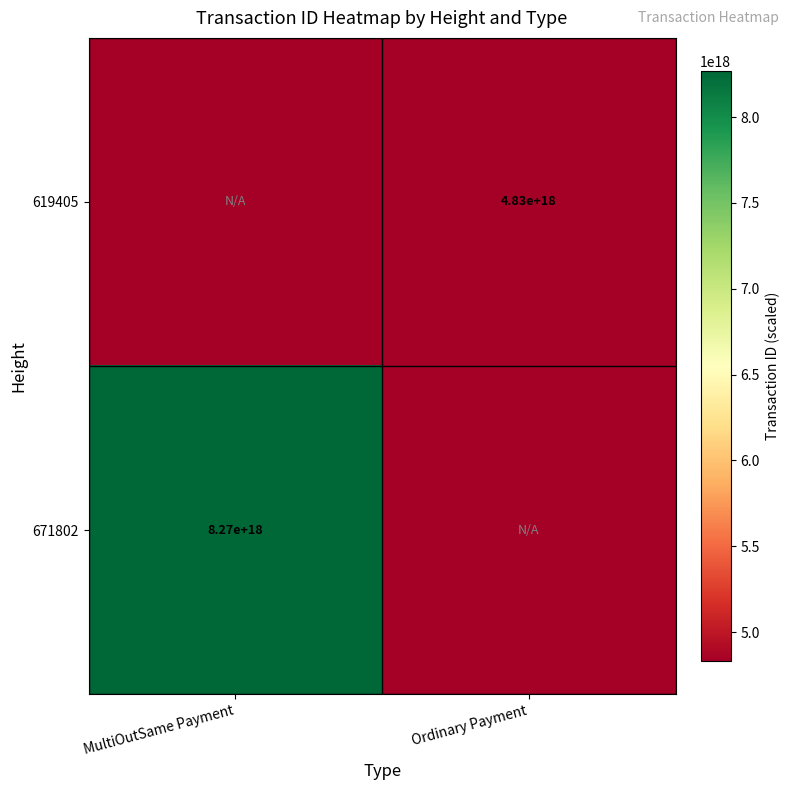

The value of 671802 at MultiOutSame Payment is 8270000000000000000. True or false?

True